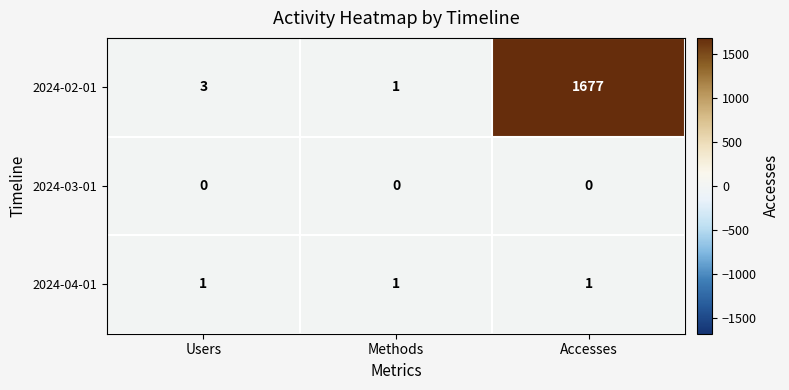

Which series has the largest range (max minus min)?

2024-02-01